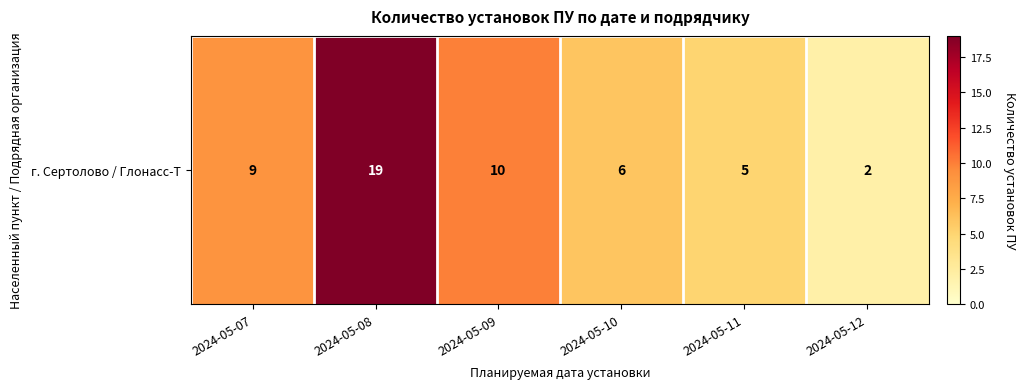

True or false: the data shows 5 at 2024-05-09.

False